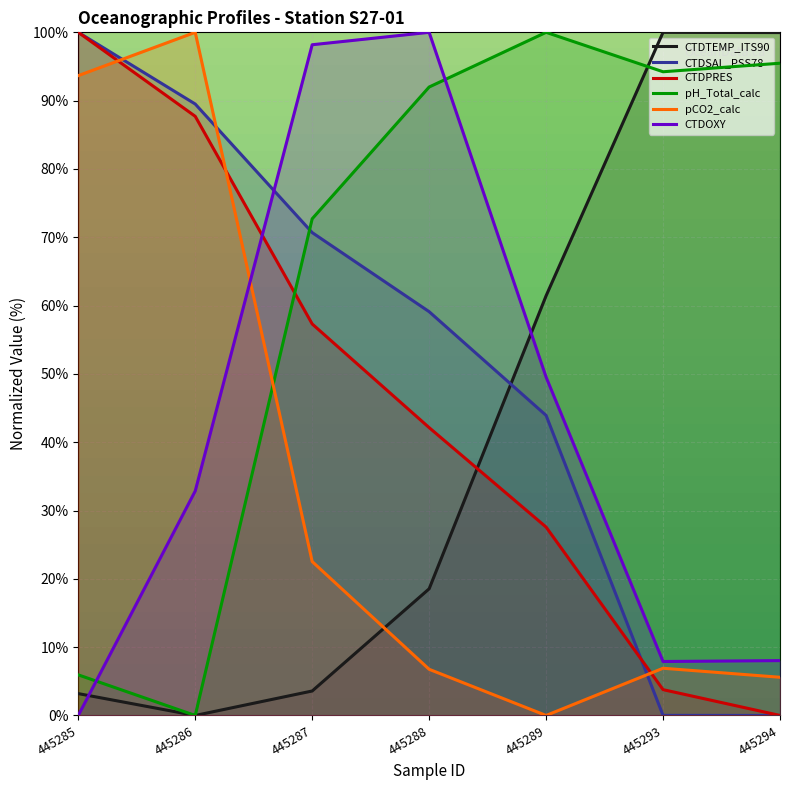

What is the difference between the maximum and minimum values in the pCO2_calc series?

100.0